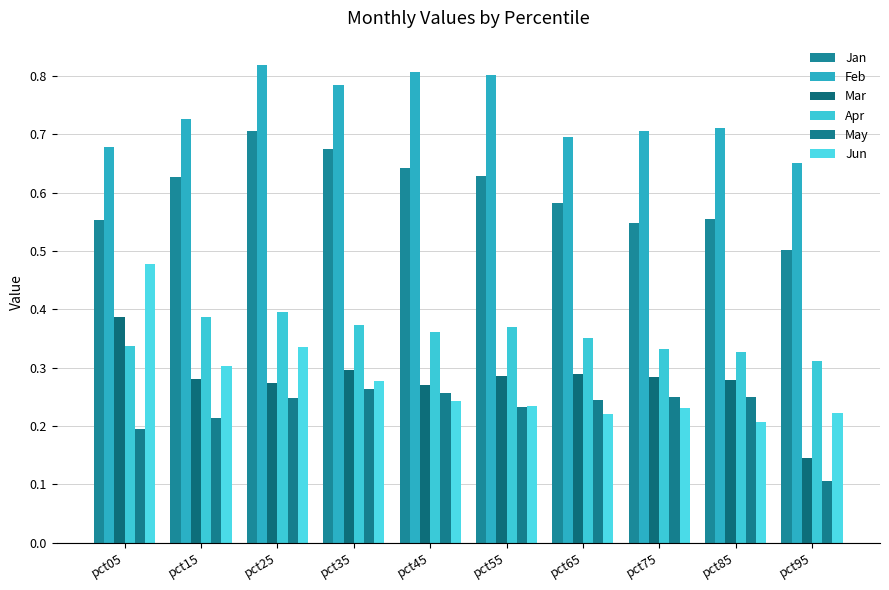

Reading left to right, extract all data points from this chart.

Jan: 0.6	0.6	0.7	0.7	0.6	0.6	0.6	0.5	0.6	0.5
Feb: 0.7	0.7	0.8	0.8	0.8	0.8	0.7	0.7	0.7	0.7
Mar: 0.4	0.3	0.3	0.3	0.3	0.3	0.3	0.3	0.3	0.1
Apr: 0.3	0.4	0.4	0.4	0.4	0.4	0.4	0.3	0.3	0.3
May: 0.2	0.2	0.2	0.3	0.3	0.2	0.2	0.2	0.2	0.1
Jun: 0.5	0.3	0.3	0.3	0.2	0.2	0.2	0.2	0.2	0.2